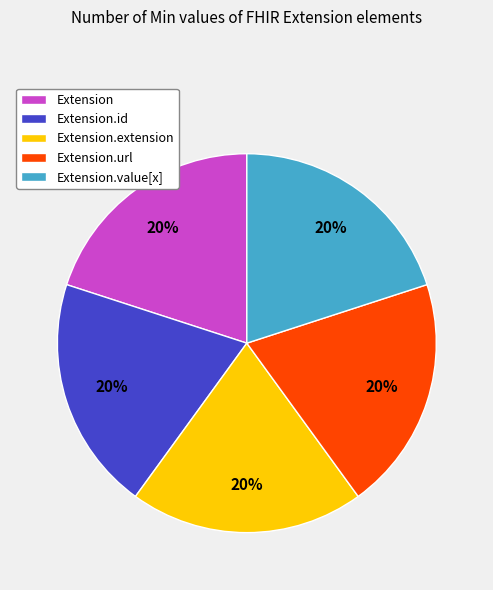

Do Extension.id and Extension.value[x] together represent more than half of the pie?

No